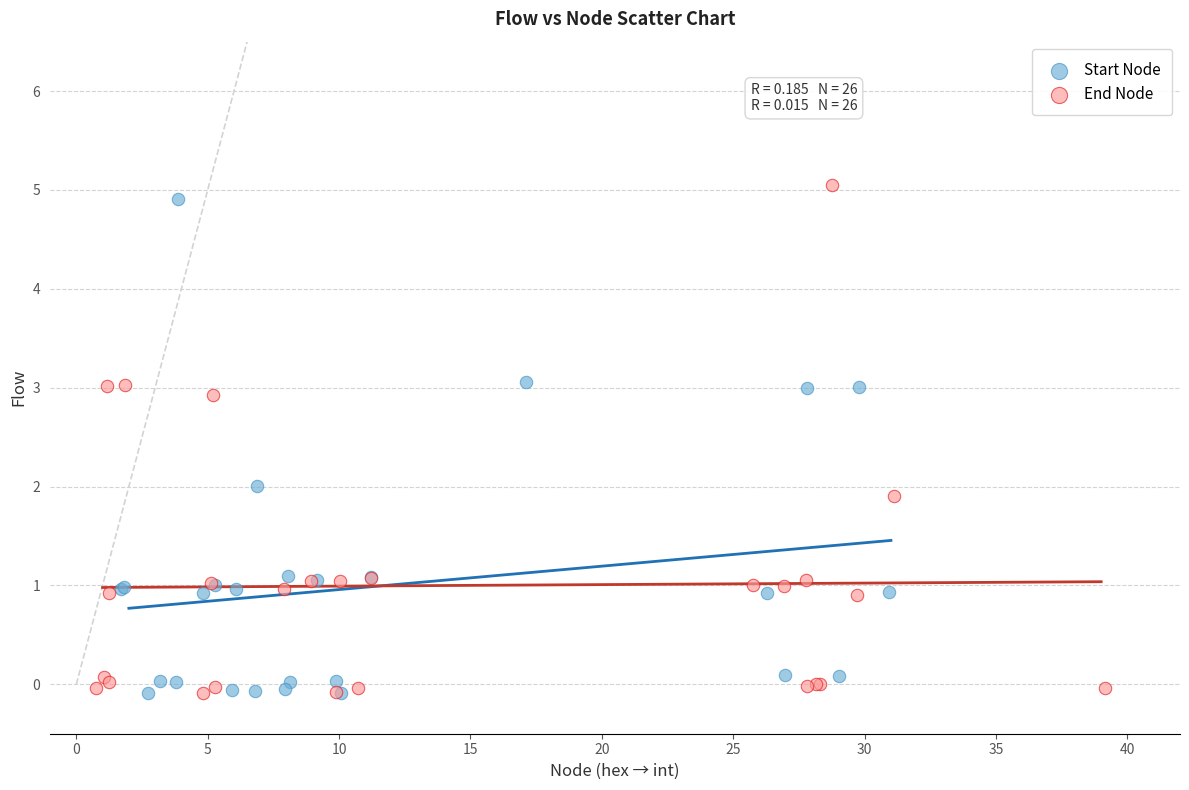

Which series reaches the maximum Y coordinate?

End Node